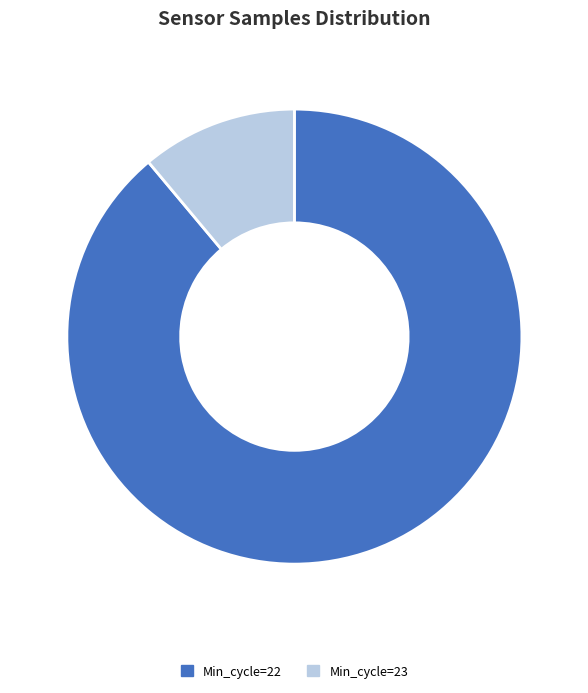

What is the majority slice?

Min_cycle=22